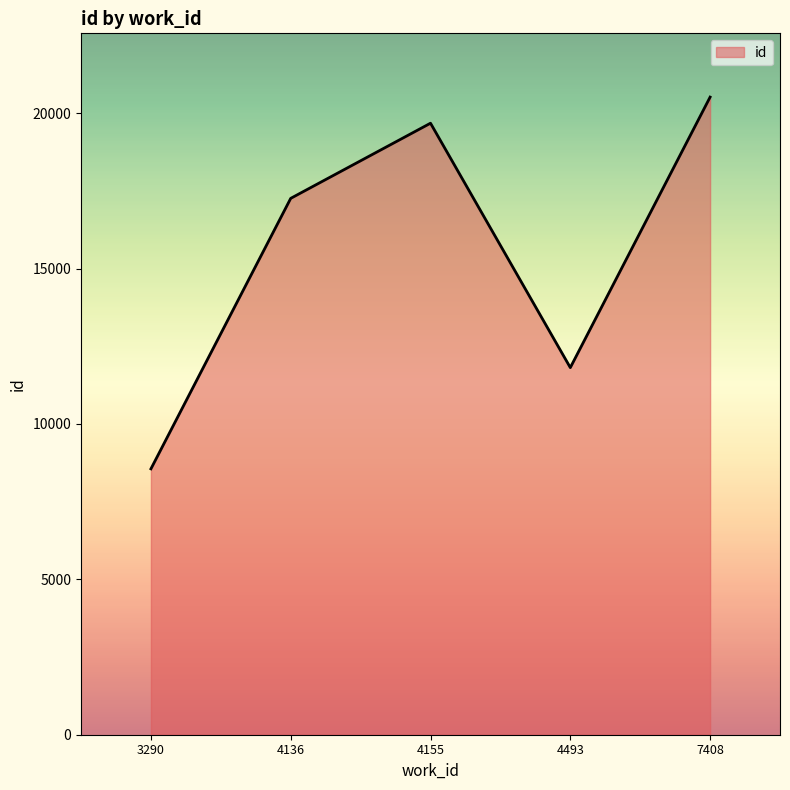

What is the average value?

15564